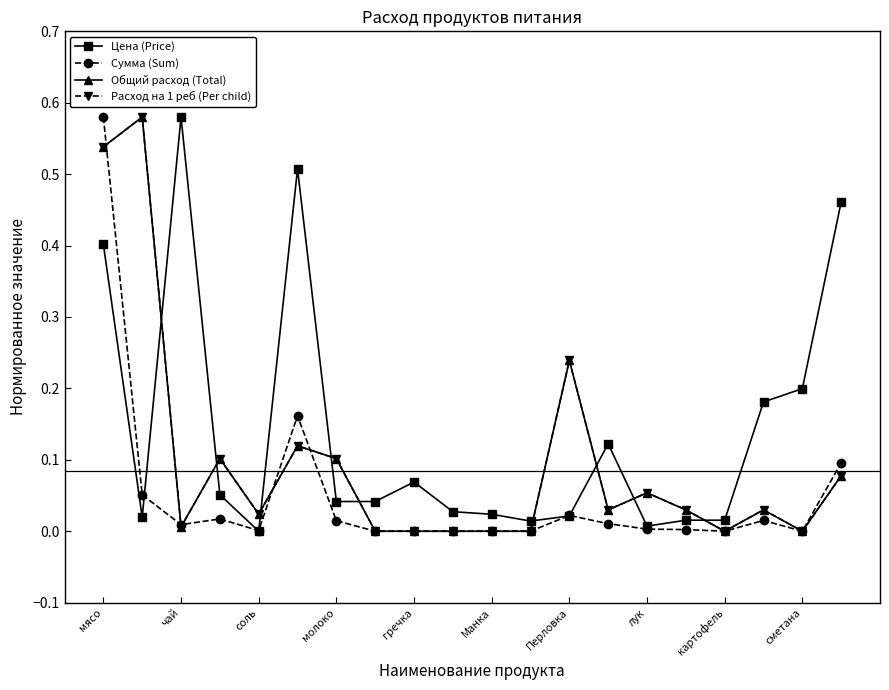

Which series has the largest range (max minus min)?

Цена (Price)